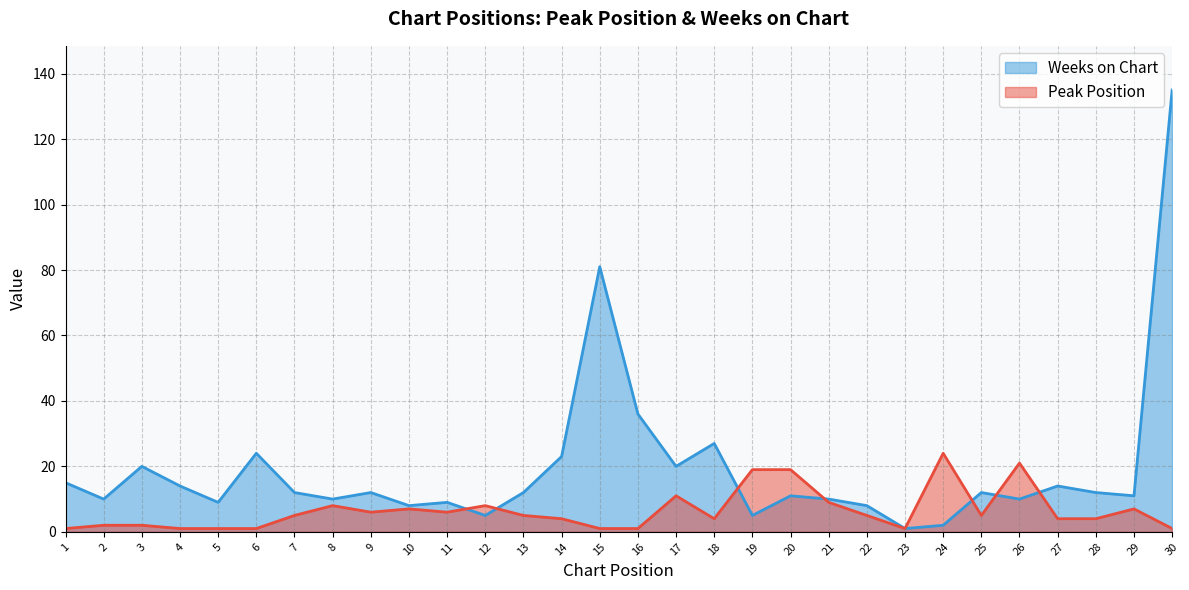

At which category does Weeks on Chart reach its first local valley?

2